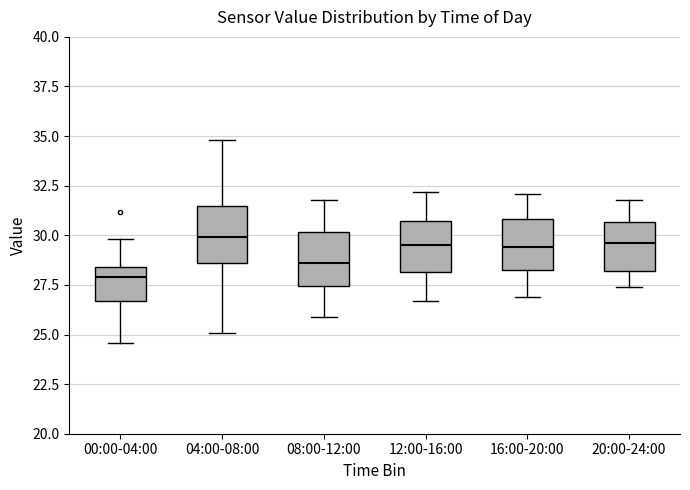

Which box's median line is the lowest?

00:00-04:00